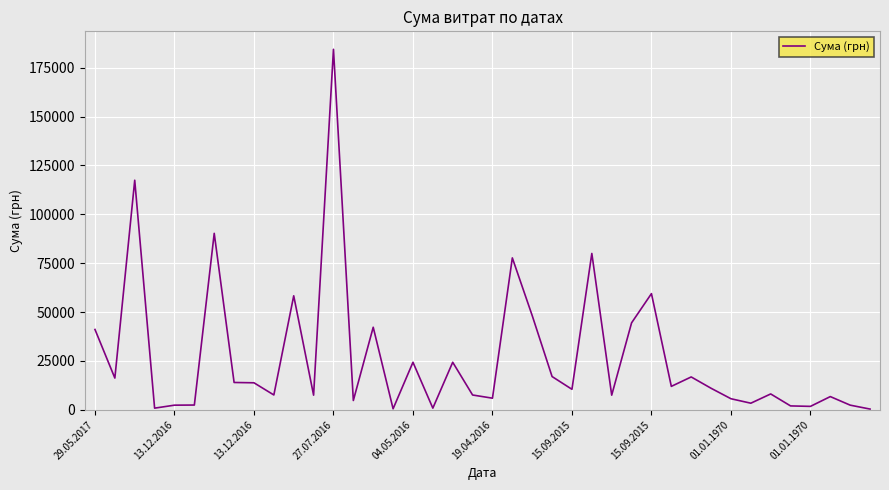

What is the minimum value shown in the chart?

384.6